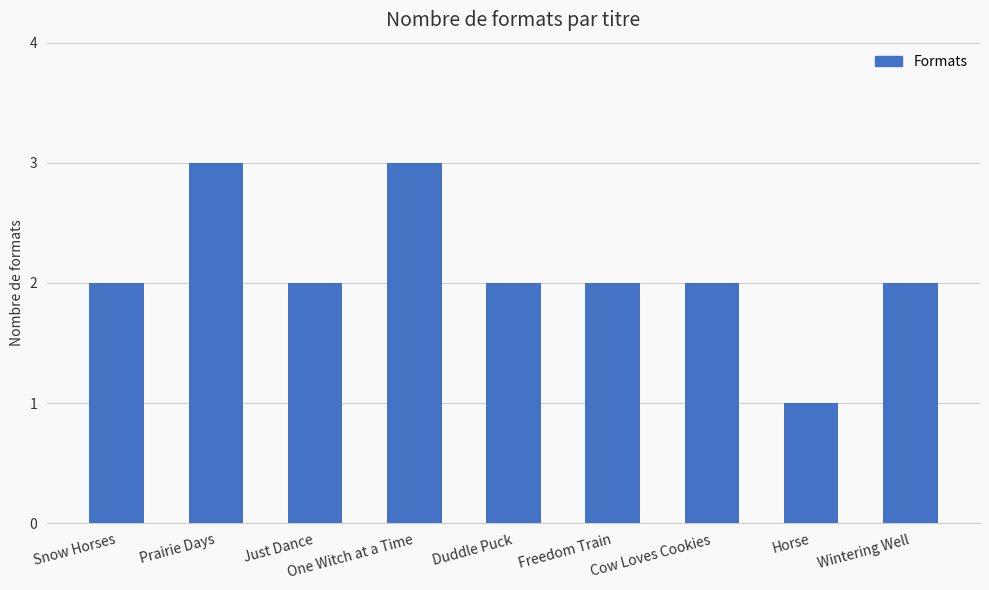

Does the chart contain stacked bars?

No